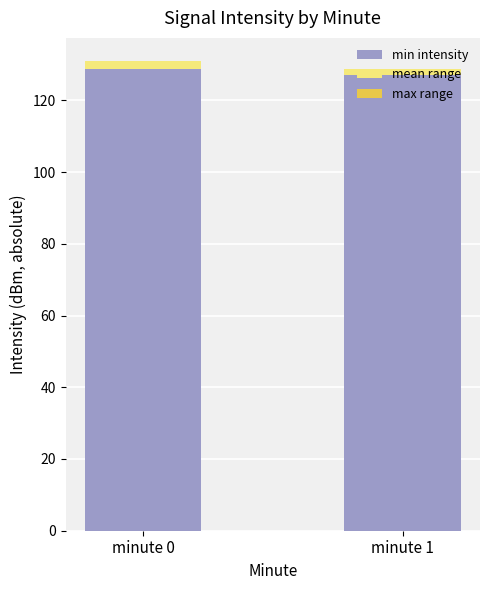

The value of min intensity at minute 1 is 127.0. True or false?

True